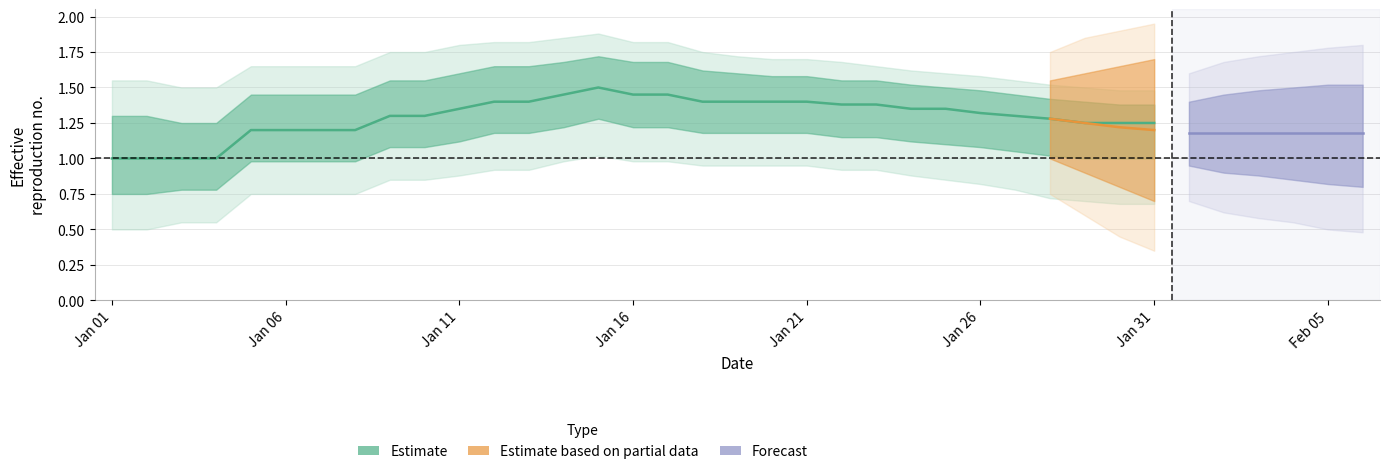

True or false: estimate_upper2 has more than 1 points higher than both neighbors.

False